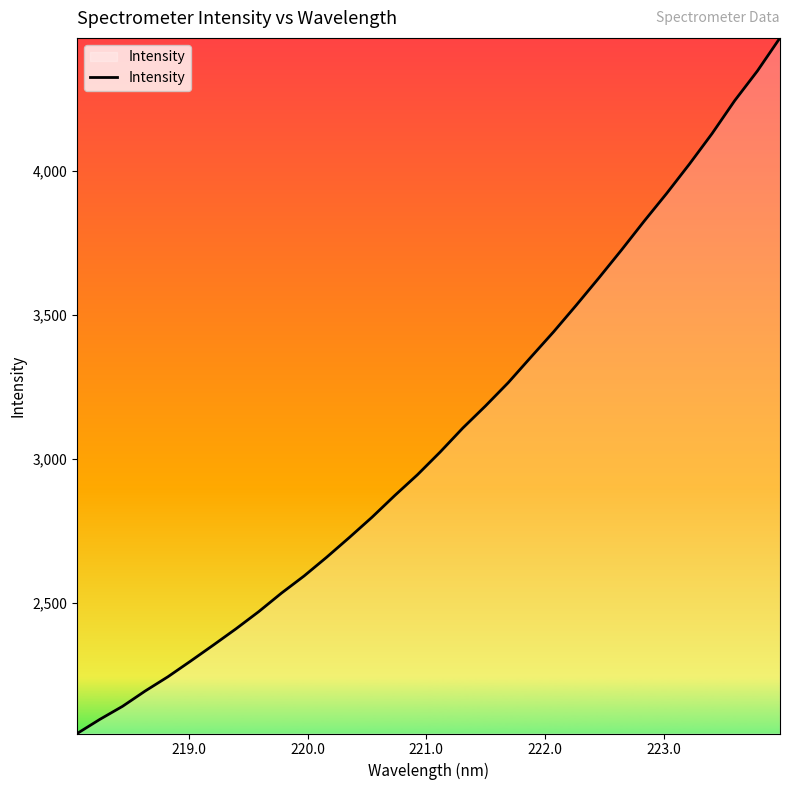

What is the difference between the maximum and minimum values?

2414.2